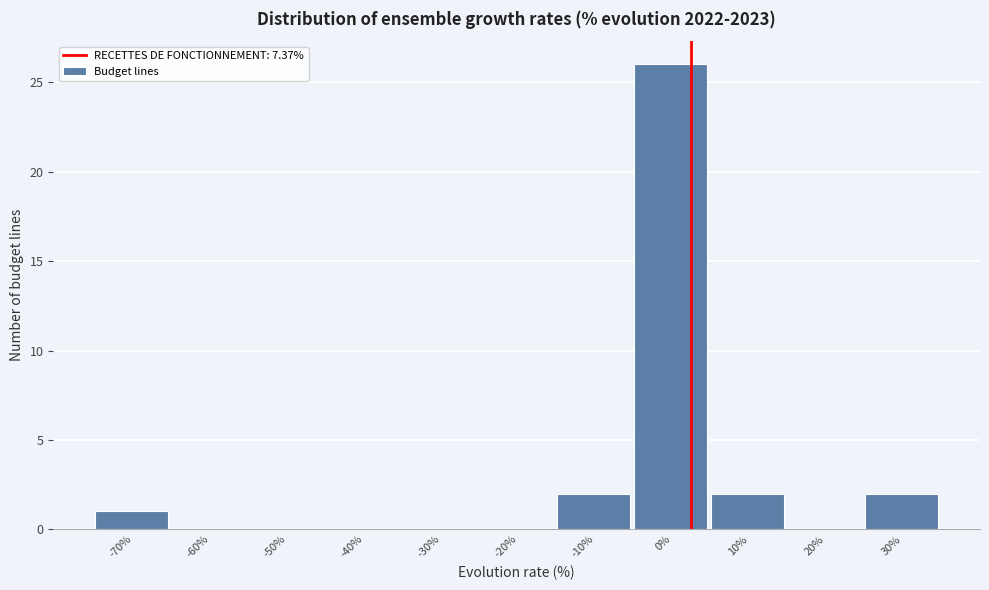

Reading left to right, what are all the values shown in this chart?

-70%=1	-60%=0	-50%=0	-40%=0	-30%=0	-20%=0	-10%=2	0%=26	10%=2	20%=0	30%=2